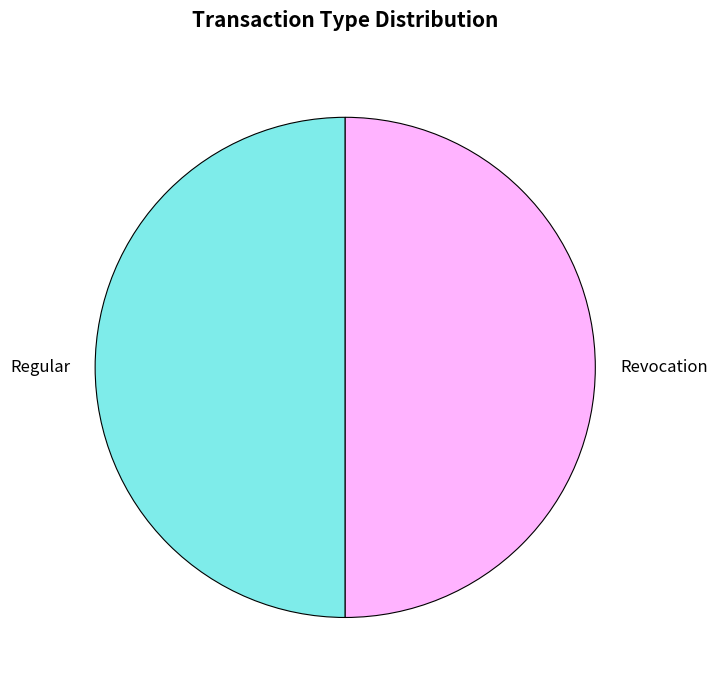

Is it true that Revocation is 50% of the pie?

True